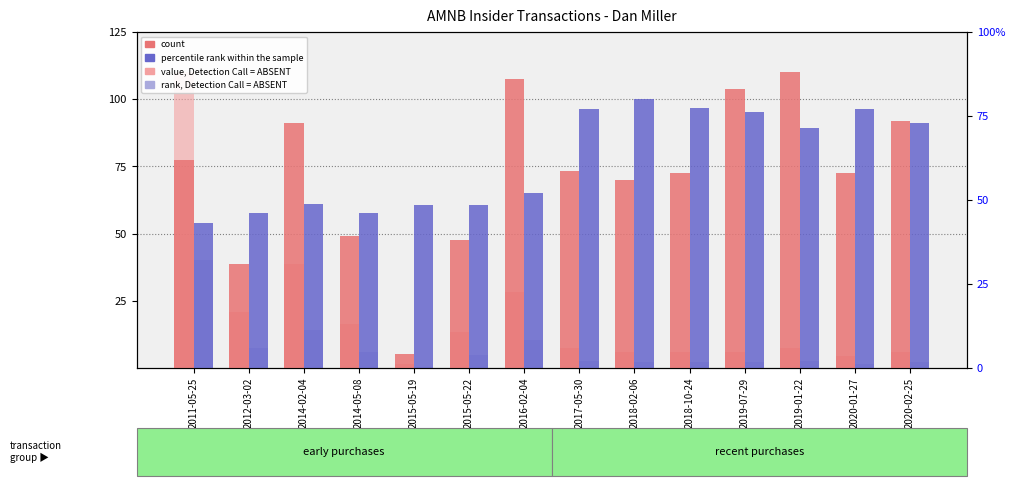

What is the approximate value of percentile rank within the sample at 2016-02-04?

65.1